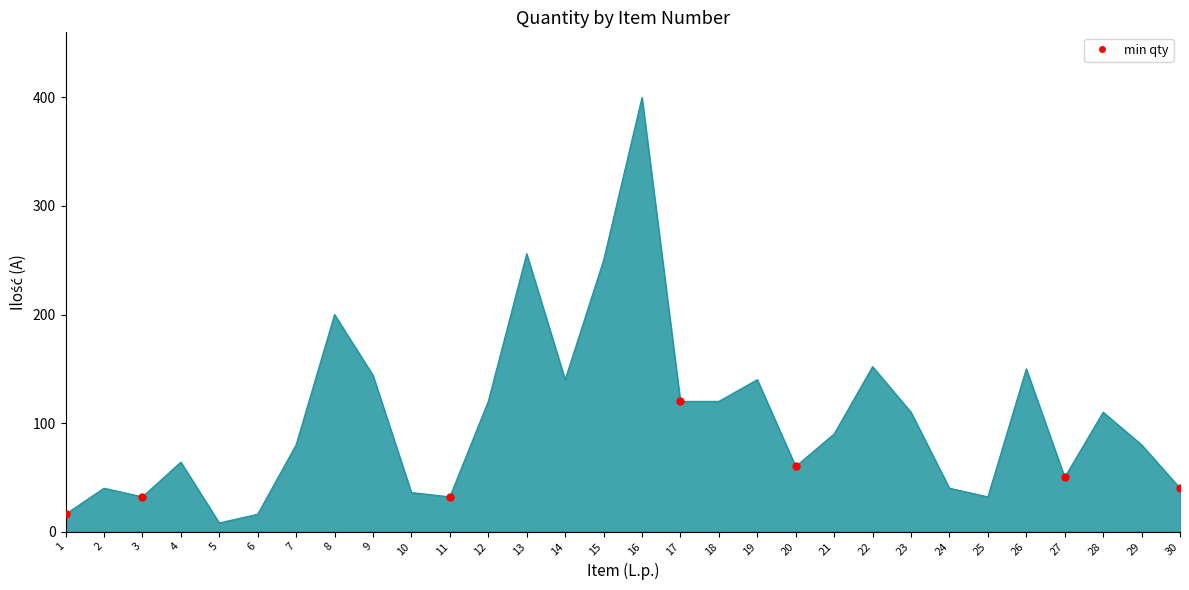

Reading left to right, transcribe all the data shown in this chart.

1=16	2=40	3=32	4=64	5=8	6=16	7=80	8=200	9=144	10=36	11=32	12=120	13=256	14=140	15=250	16=400	17=120	18=120	19=140	20=60	21=90	22=152	23=110	24=40	25=32	26=150	27=50	28=110	29=80	30=40